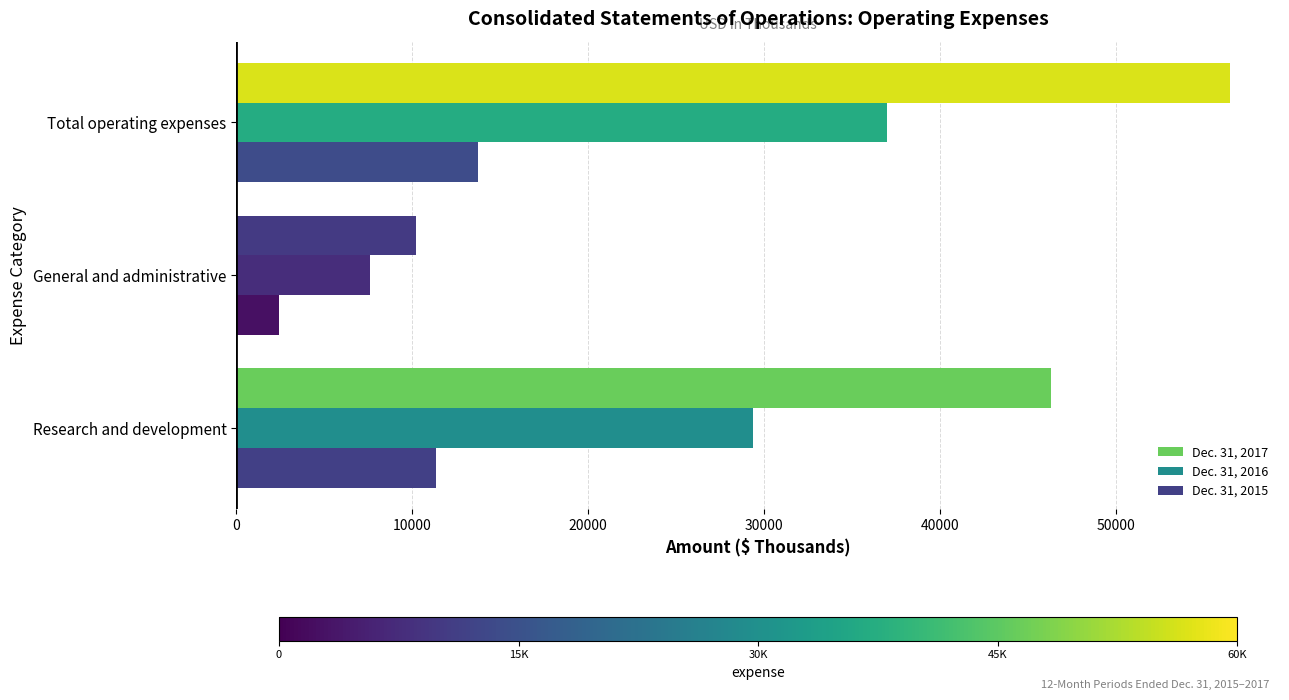

The value of Dec. 31, 2016 at Total operating expenses is 36976. True or false?

True